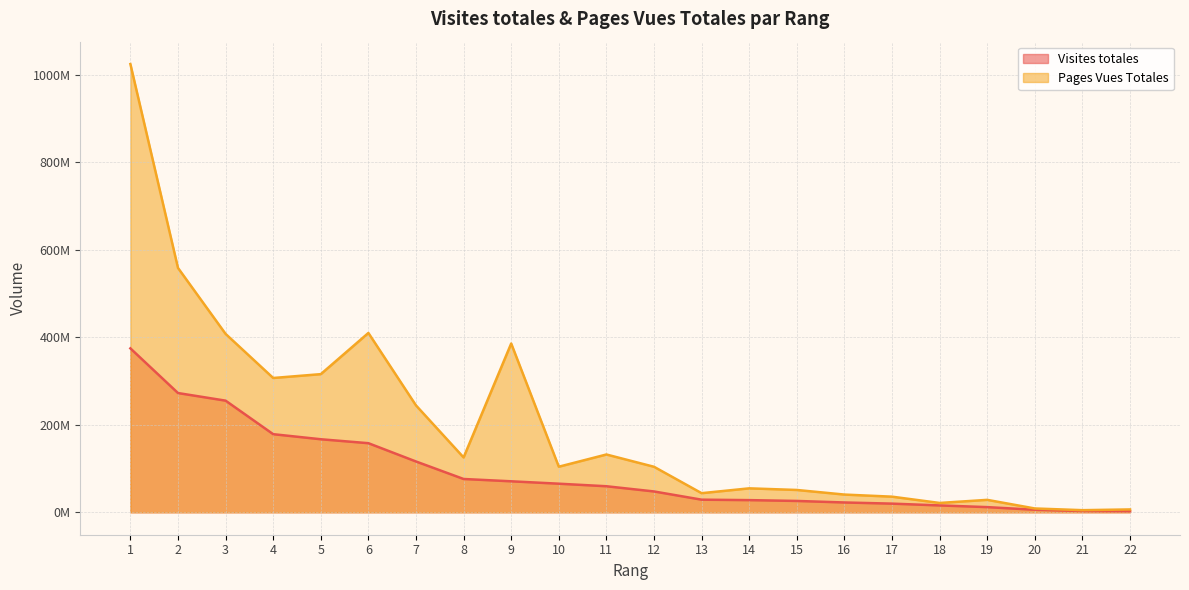

What is the average value of the Pages Vues Totales series?

200635356